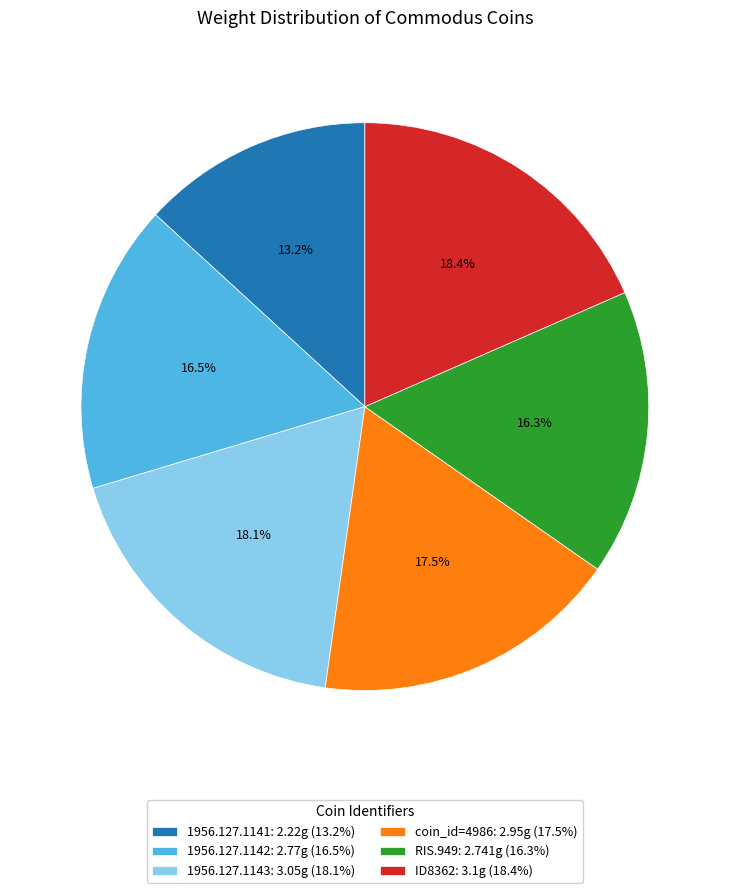

Is there any slice that represents more than half of the pie?

No